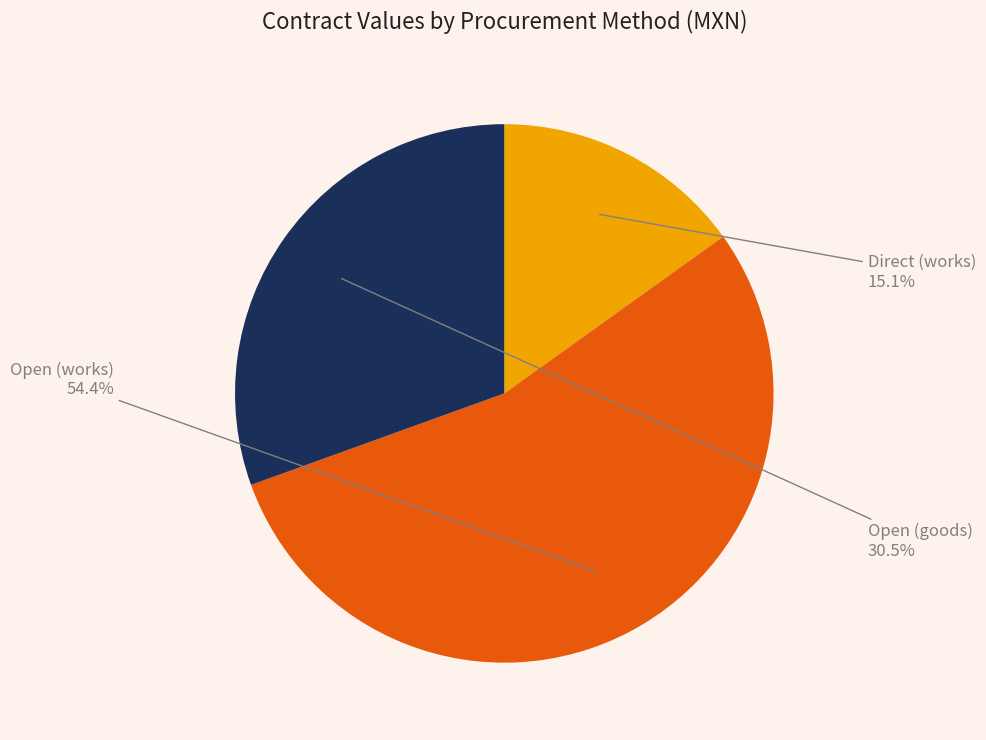

How many segments does this pie chart have?

3